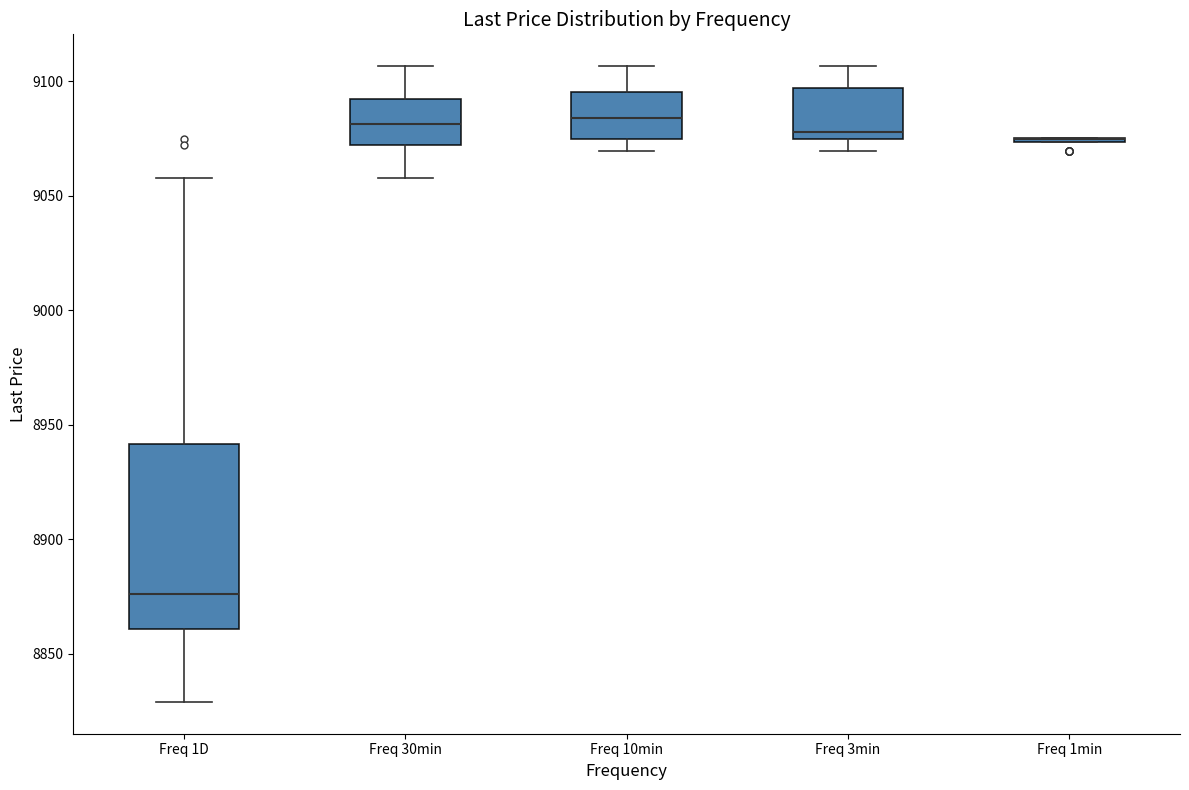

Comparing the boxes themselves (not the whiskers), which one is the tallest?

Freq 1D